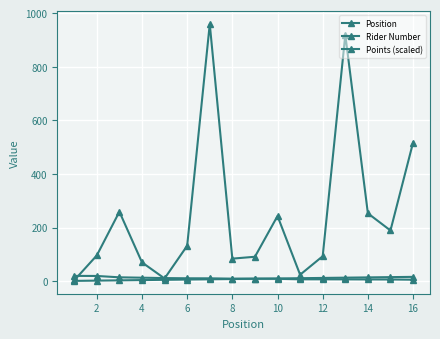

What is the label of the 2nd point from the left?

2